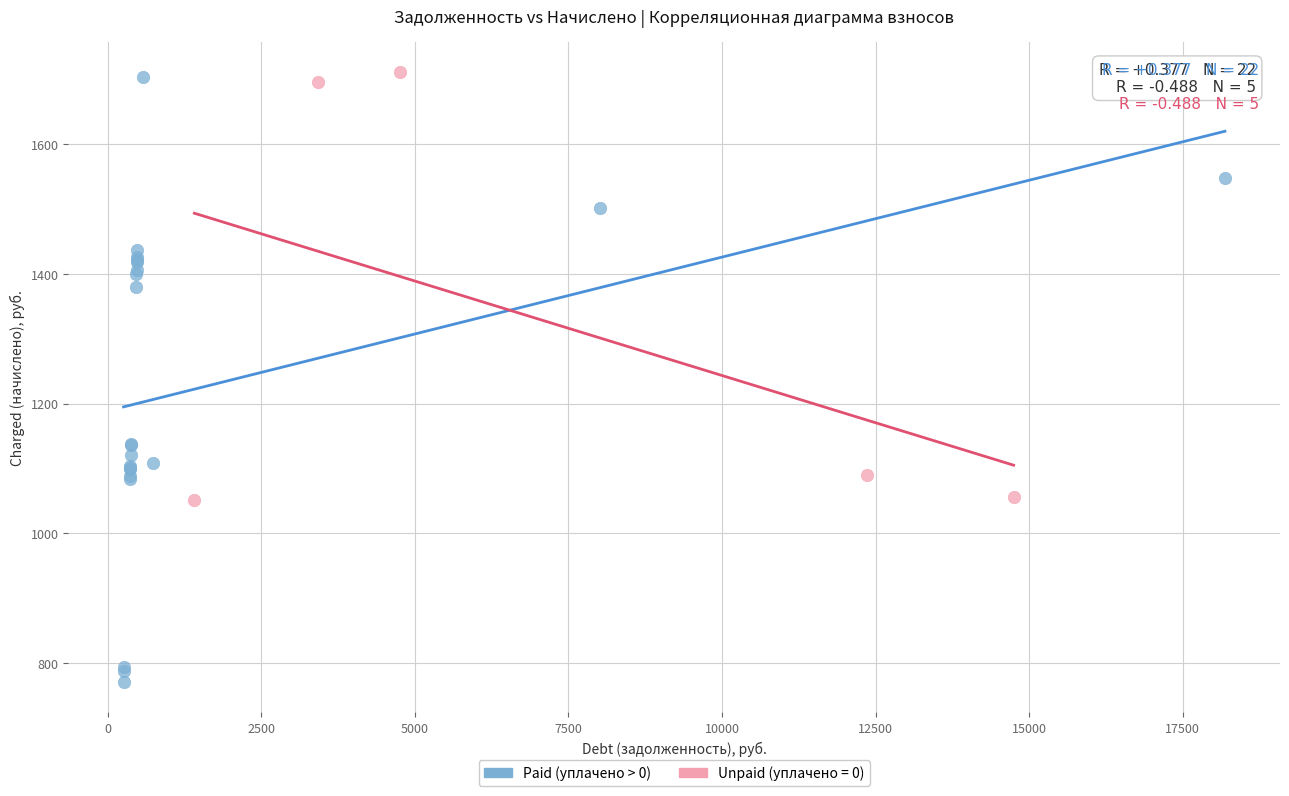

Which series reaches the minimum Y coordinate?

Paid (уплачено > 0)